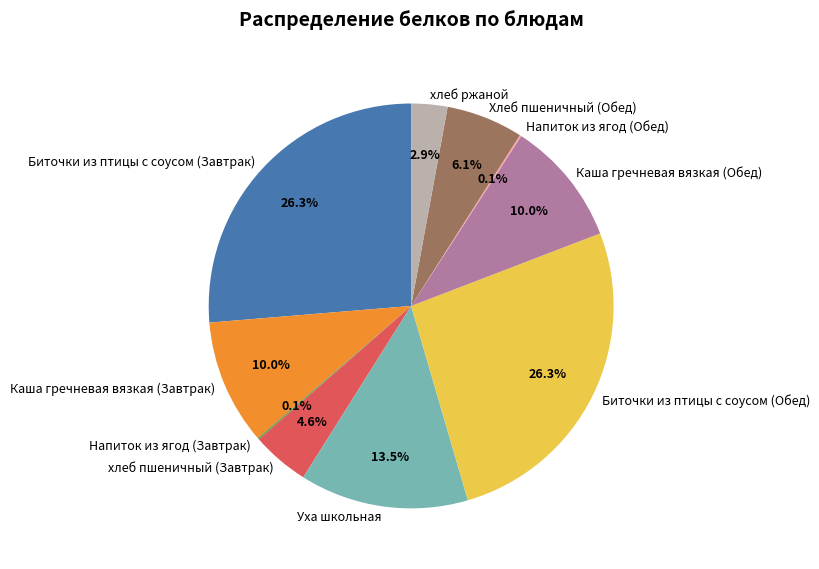

To the nearest percent, what is the average slice percentage?

10%